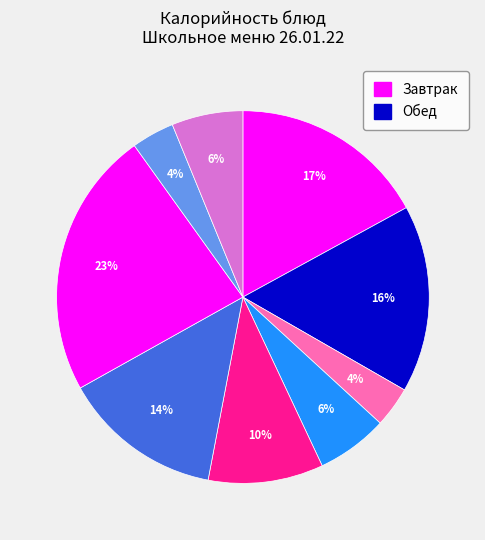

How many segments does this pie chart have?

9